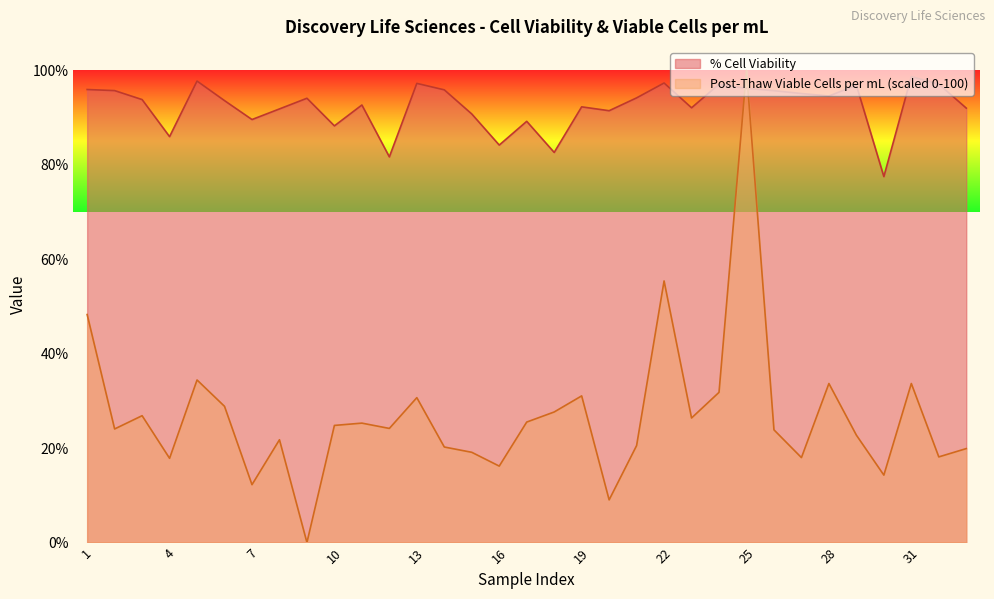

Does the chart have visible grid lines?

No